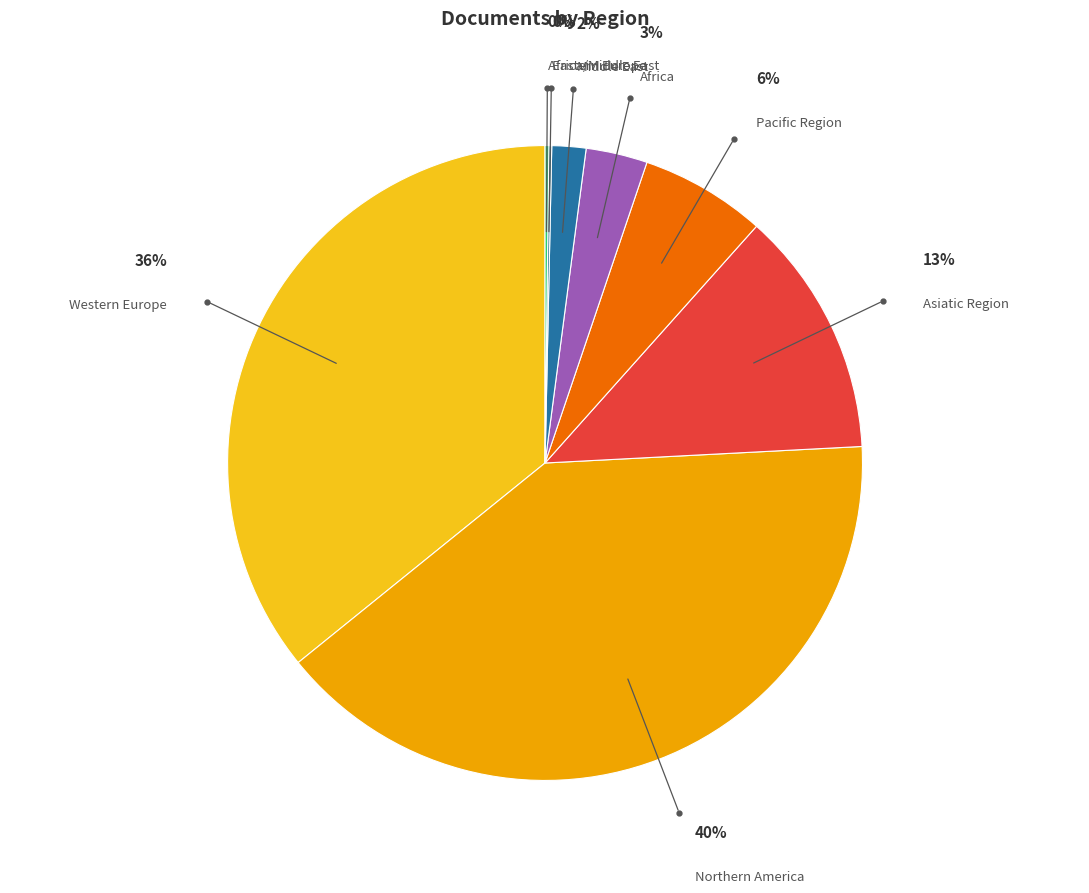

To the nearest percent, what portion does Asiatic Region represent?

13%